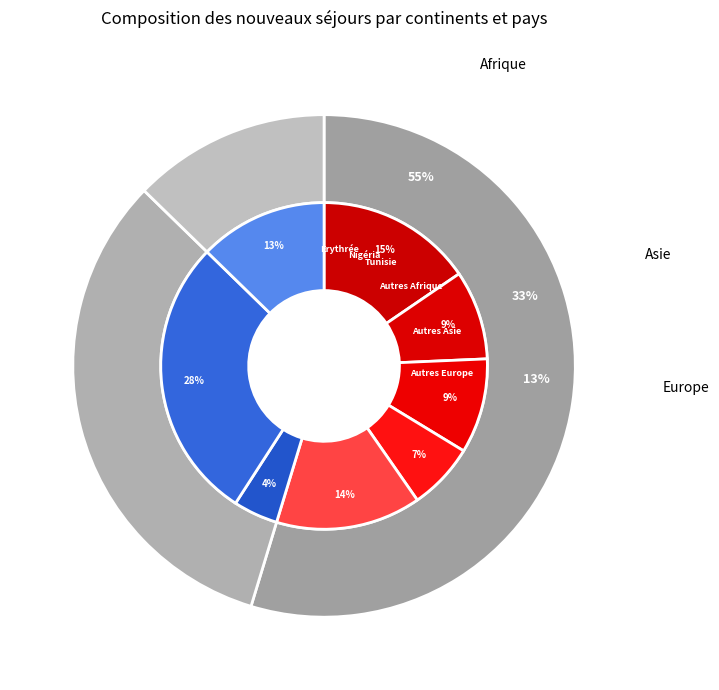

Is the sum of Europe and Asie greater than half?

No